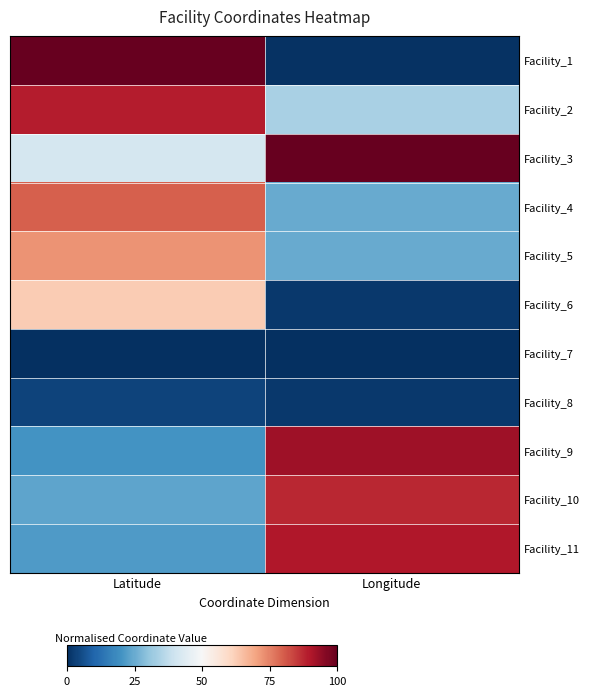

Reading left to right, what are all the values shown in this chart?

Facility_1: Latitude=100.0	Longitude=0.7
Facility_2: Latitude=89.2	Longitude=33.8
Facility_3: Latitude=41.0	Longitude=100.0
Facility_4: Latitude=79.9	Longitude=24.8
Facility_5: Latitude=72.3	Longitude=24.8
Facility_6: Latitude=62.8	Longitude=1.9
Facility_7: Latitude=0.0	Longitude=0.0
Facility_8: Latitude=3.6	Longitude=1.6
Facility_9: Latitude=20.3	Longitude=92.4
Facility_10: Latitude=23.7	Longitude=87.8
Facility_11: Latitude=21.5	Longitude=89.9